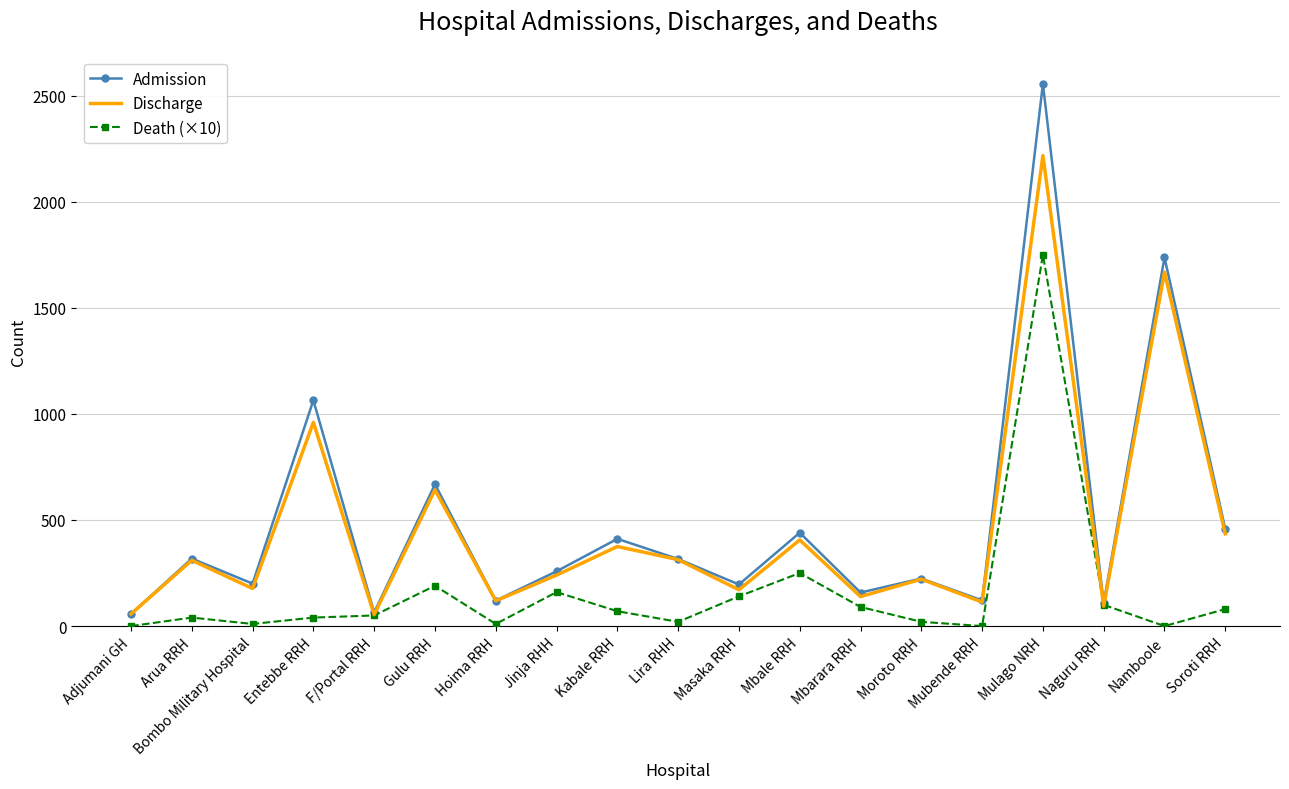

The Discharge series shows 157 at Arua RRH. True or false?

False